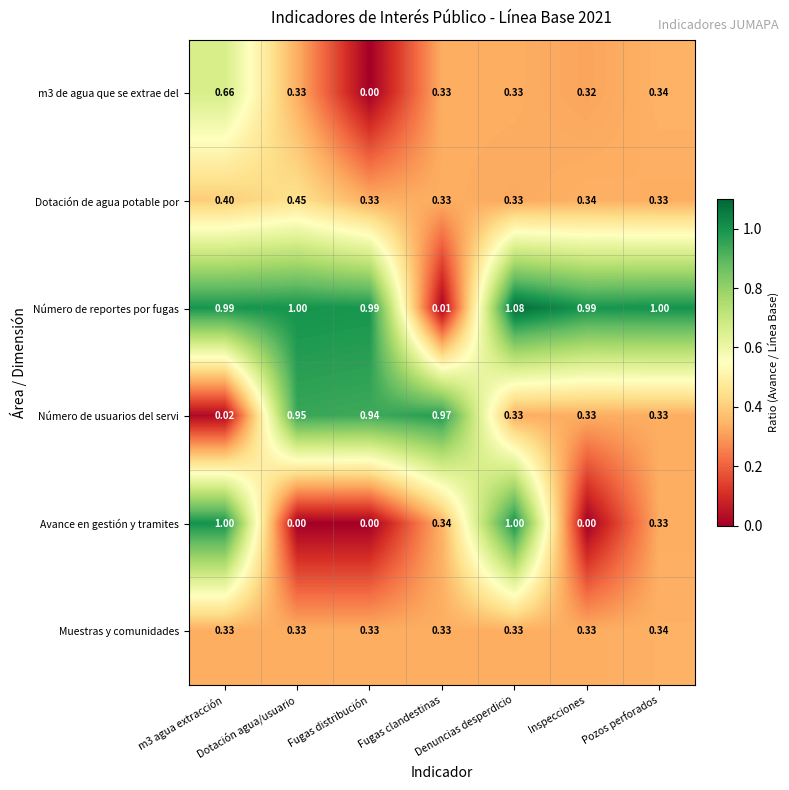

What is the total value across all series at Pozos perforados?

2.7